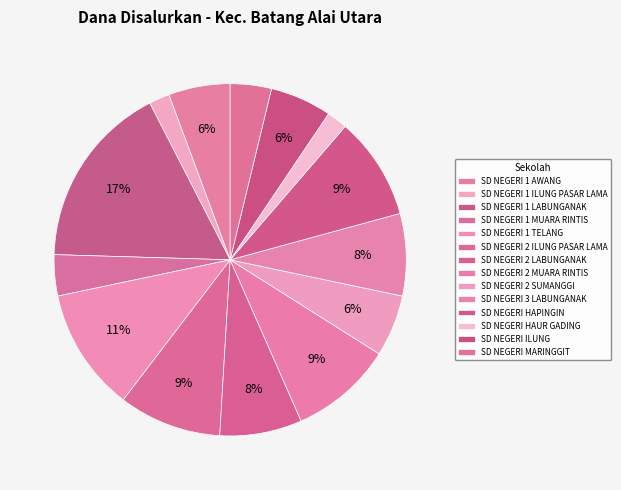

To the nearest percent, what is the difference between the SD NEGERI 3 LABUNGANAK and SD NEGERI 2 MUARA RINTIS slice percentages?

2%